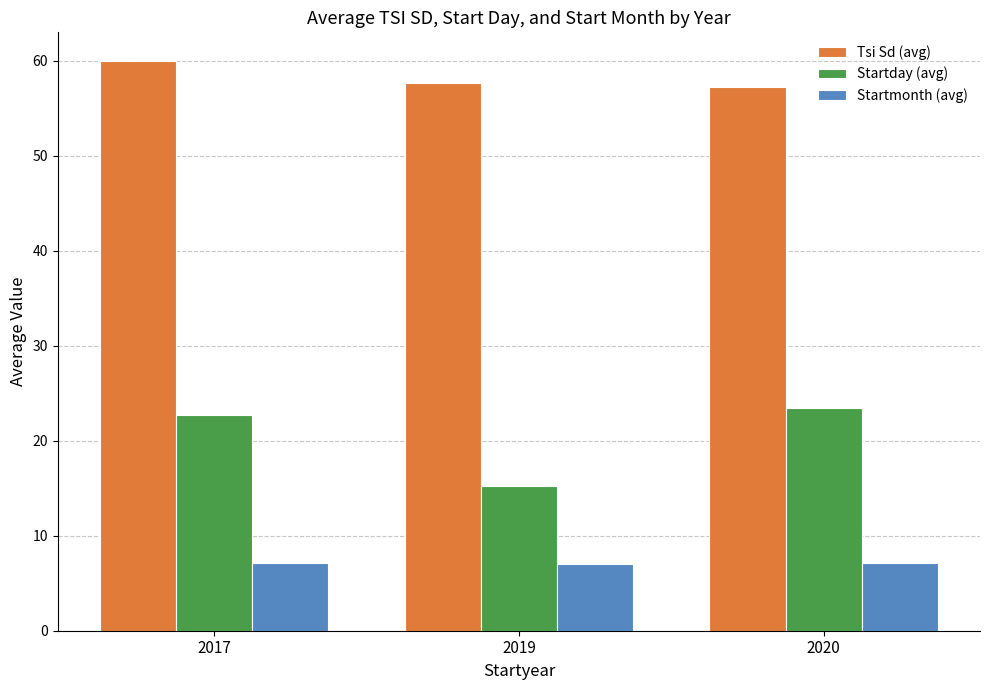

Which series changed the most between 2017 and 2019?

Startday (avg)